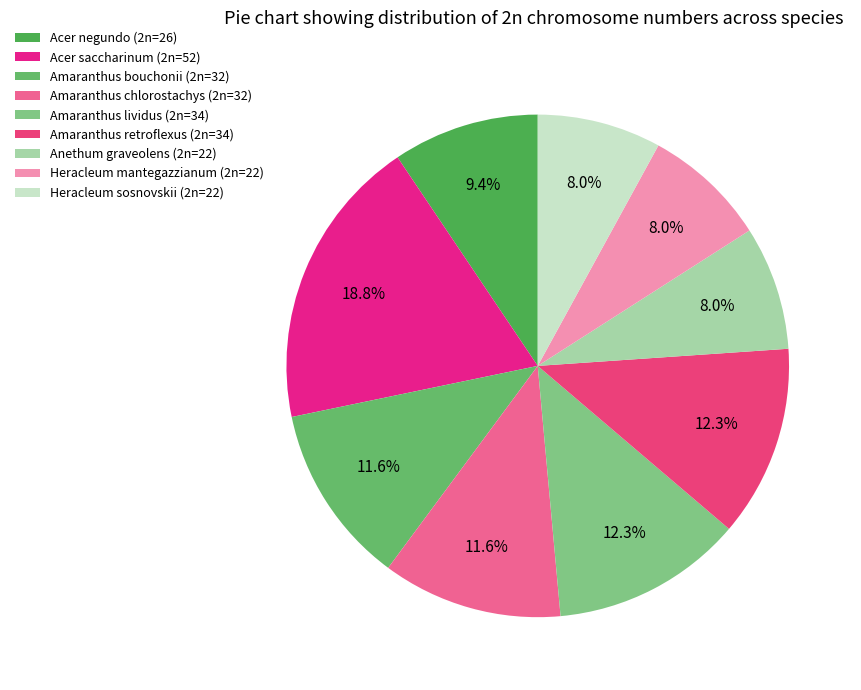

How many segments does this pie chart have?

9